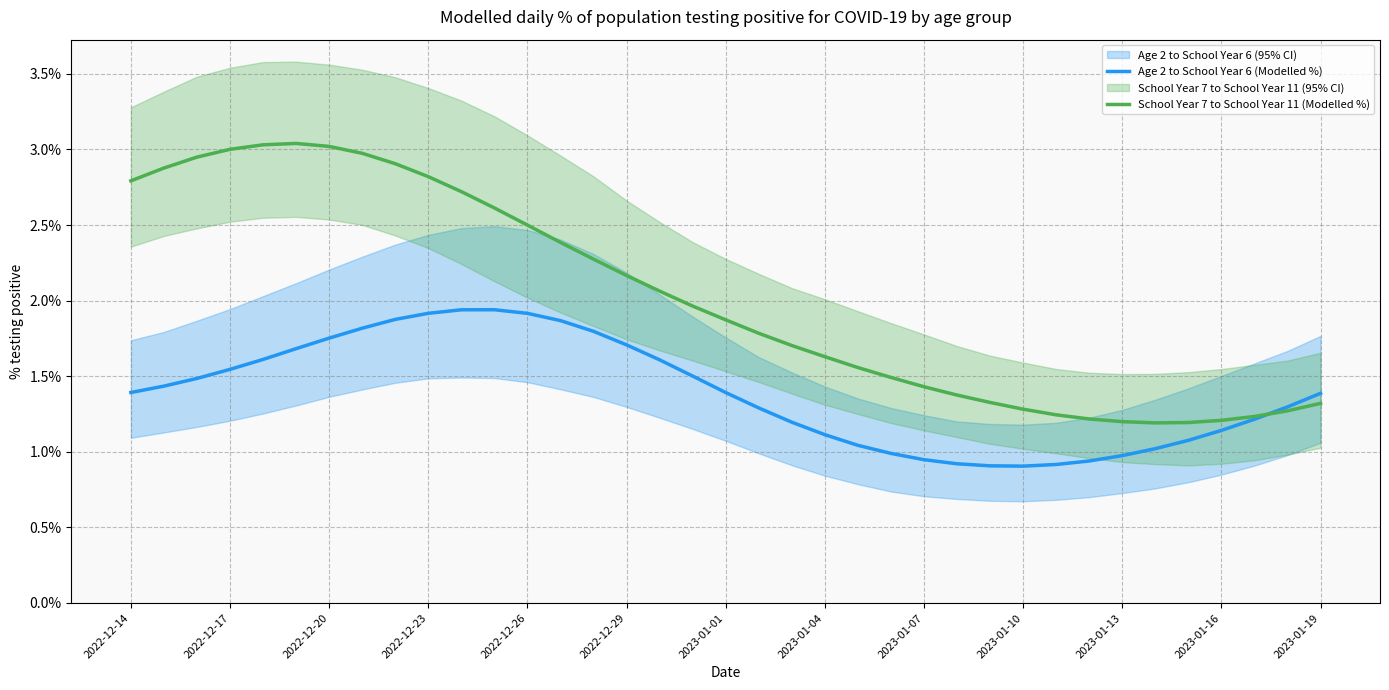

What is the lowest value of the School Year 7 to School Year 11 (Modelled %) series?

1.2